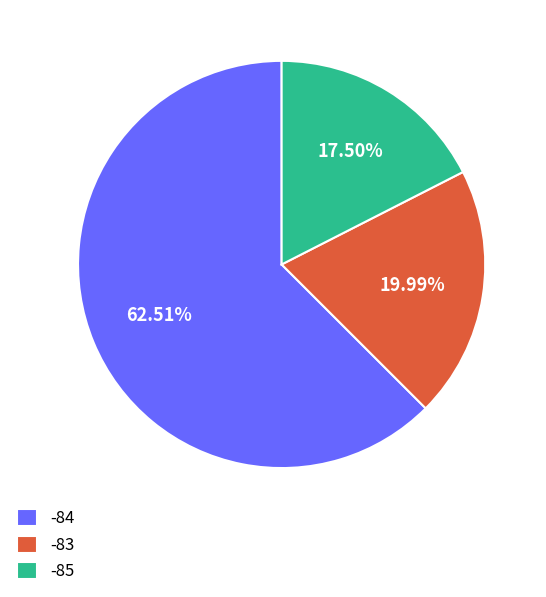

Is there a majority slice in this chart?

Yes